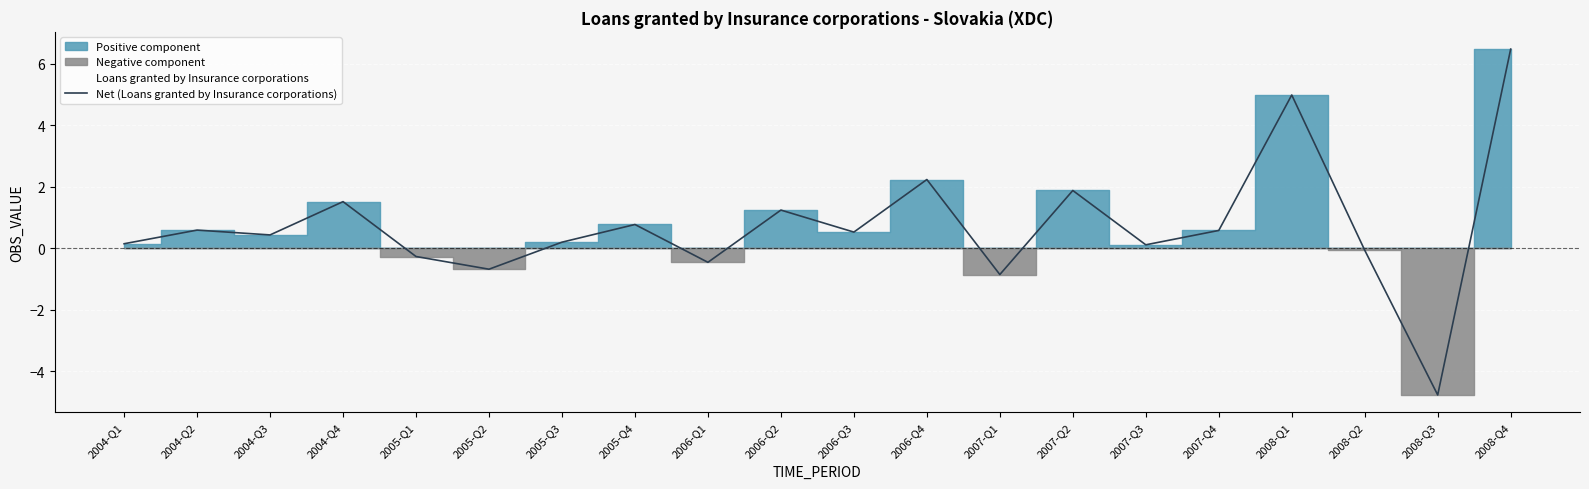

Is this an area chart (filled region under the line)?

No